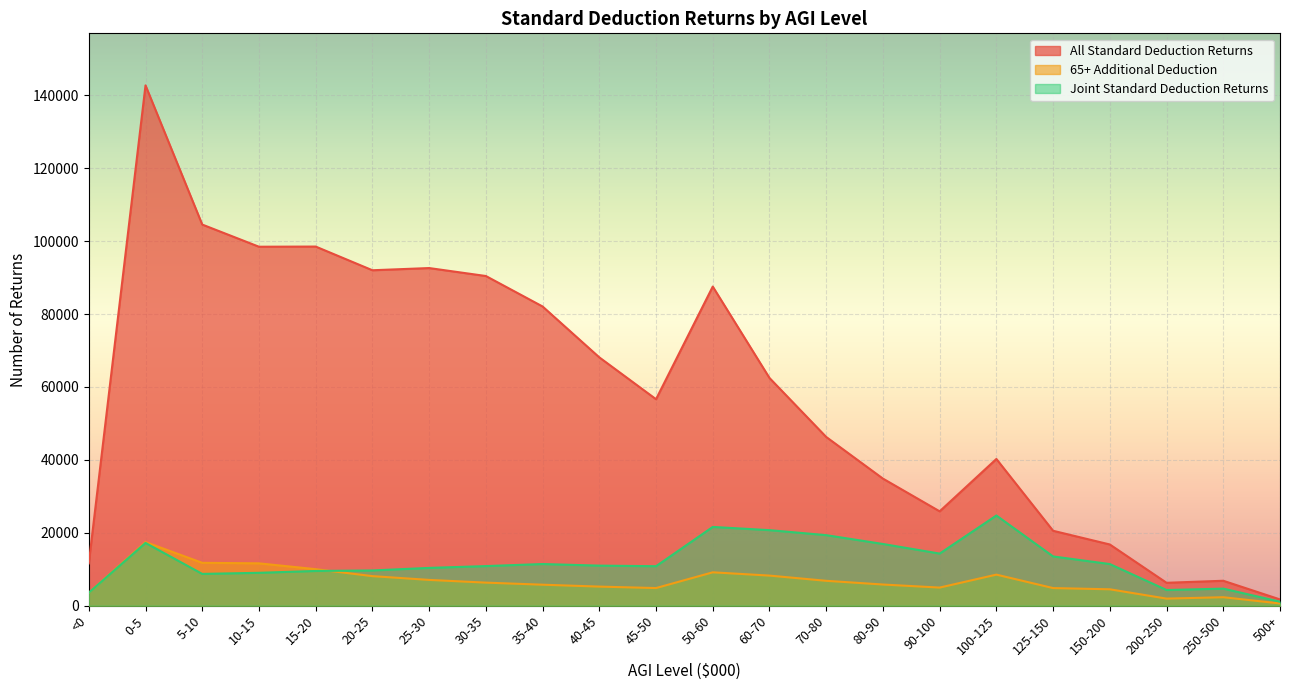

What is the spread (max minus min) of values at 150-200?

12290